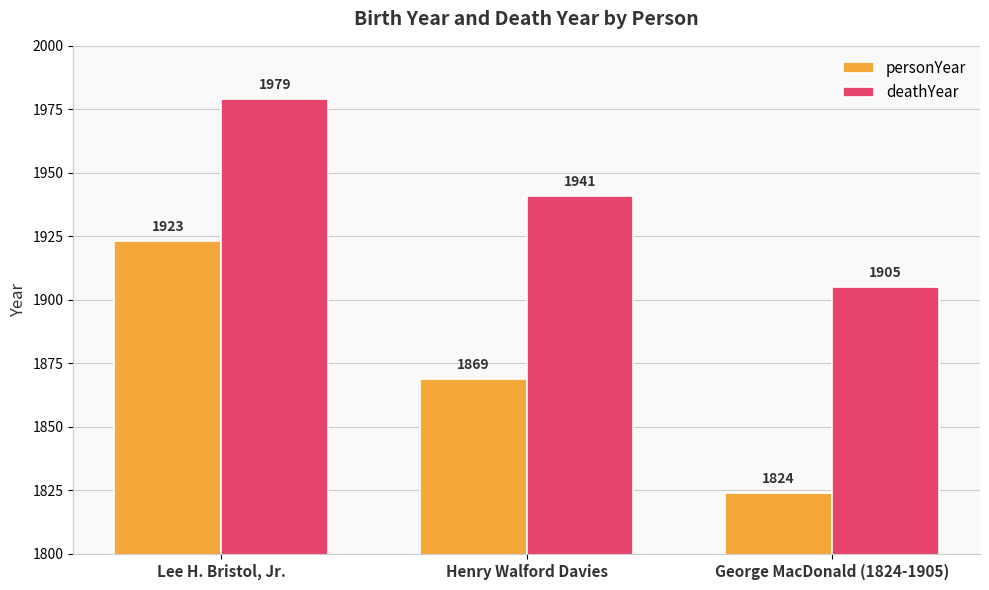

Is the value of personYear at George MacDonald (1824-1905) greater than the value of deathYear at Lee H. Bristol, Jr.?

No